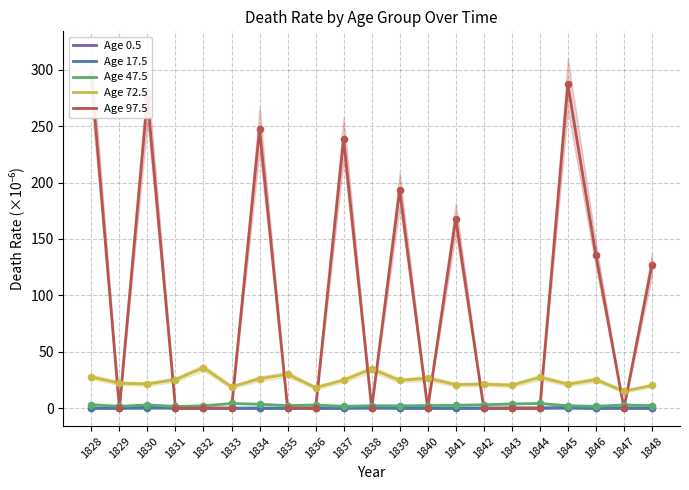

Which series has the widest spread of Y values?

Age 97.5